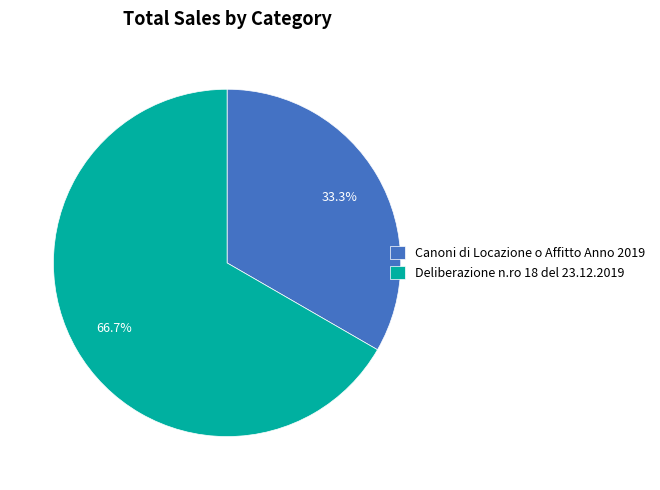

What is the ratio of the value at Deliberazione n.ro 18 del 23.12.2019 to the value at Canoni di Locazione o Affitto Anno 2019?

2.0